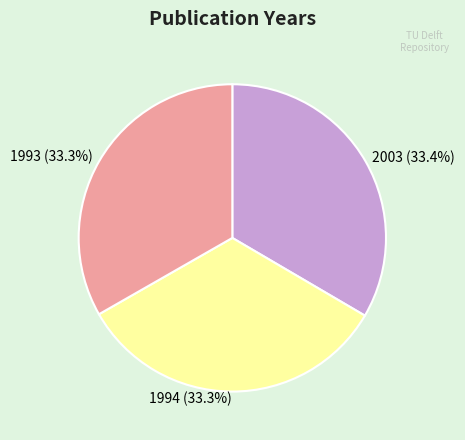

To the nearest percent, what is the average slice percentage?

33%